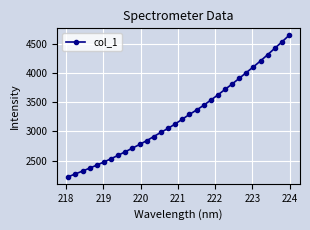

What is the difference between the maximum and minimum values?

2419.2